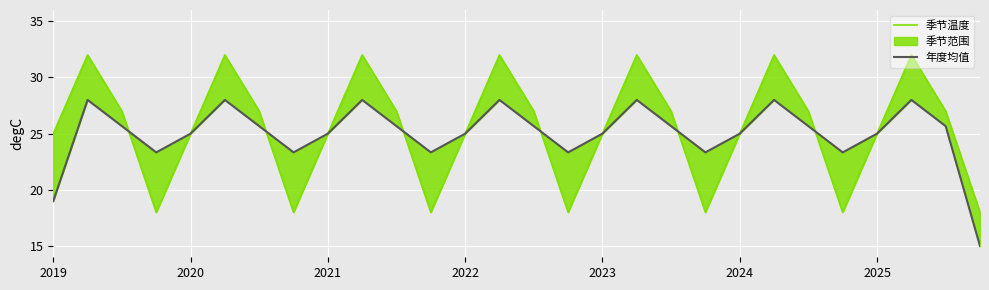

The 年度均值 series shows 44.9 at 8. True or false?

False